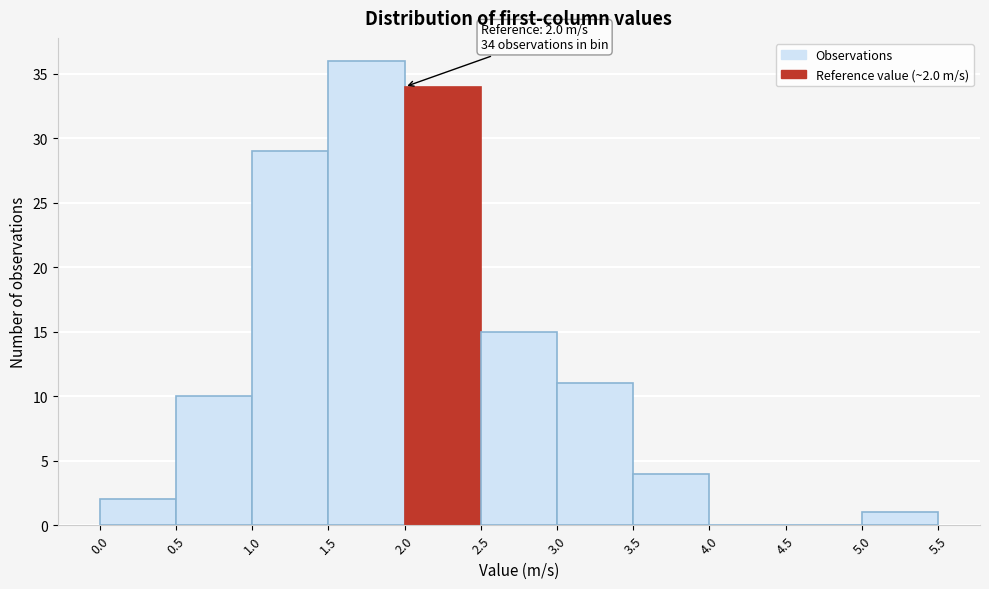

Which range on the x-axis has the tallest bar?

1.5 to 2.0